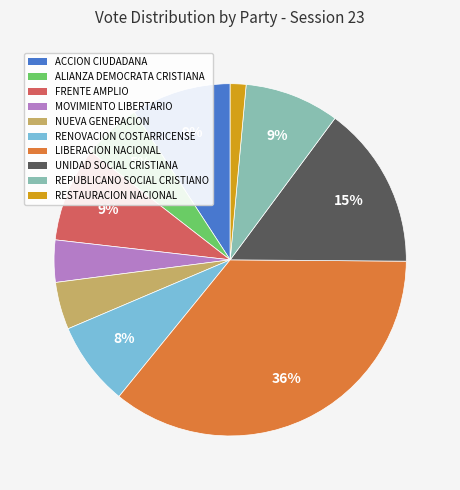

How many segments does this pie chart have?

10